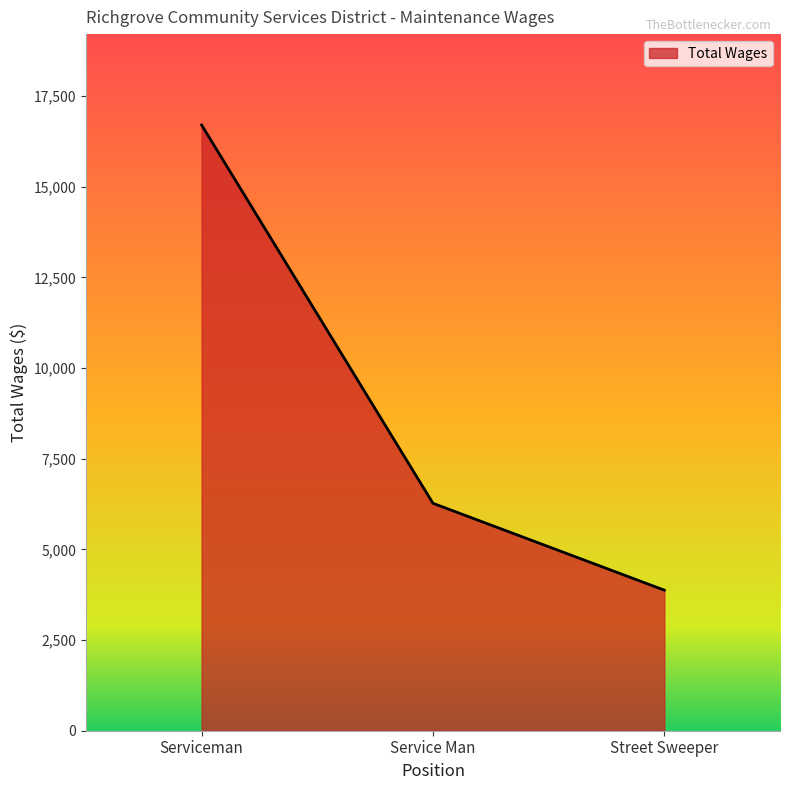

What is the greatest value displayed?

16702